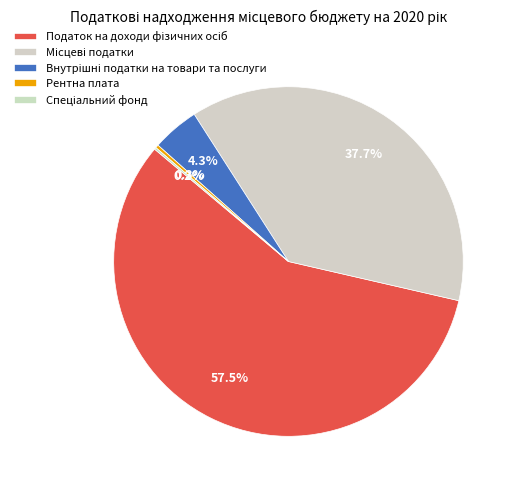

Is it true that Податок на доходи фізичних осіб is 58% of the pie?

True